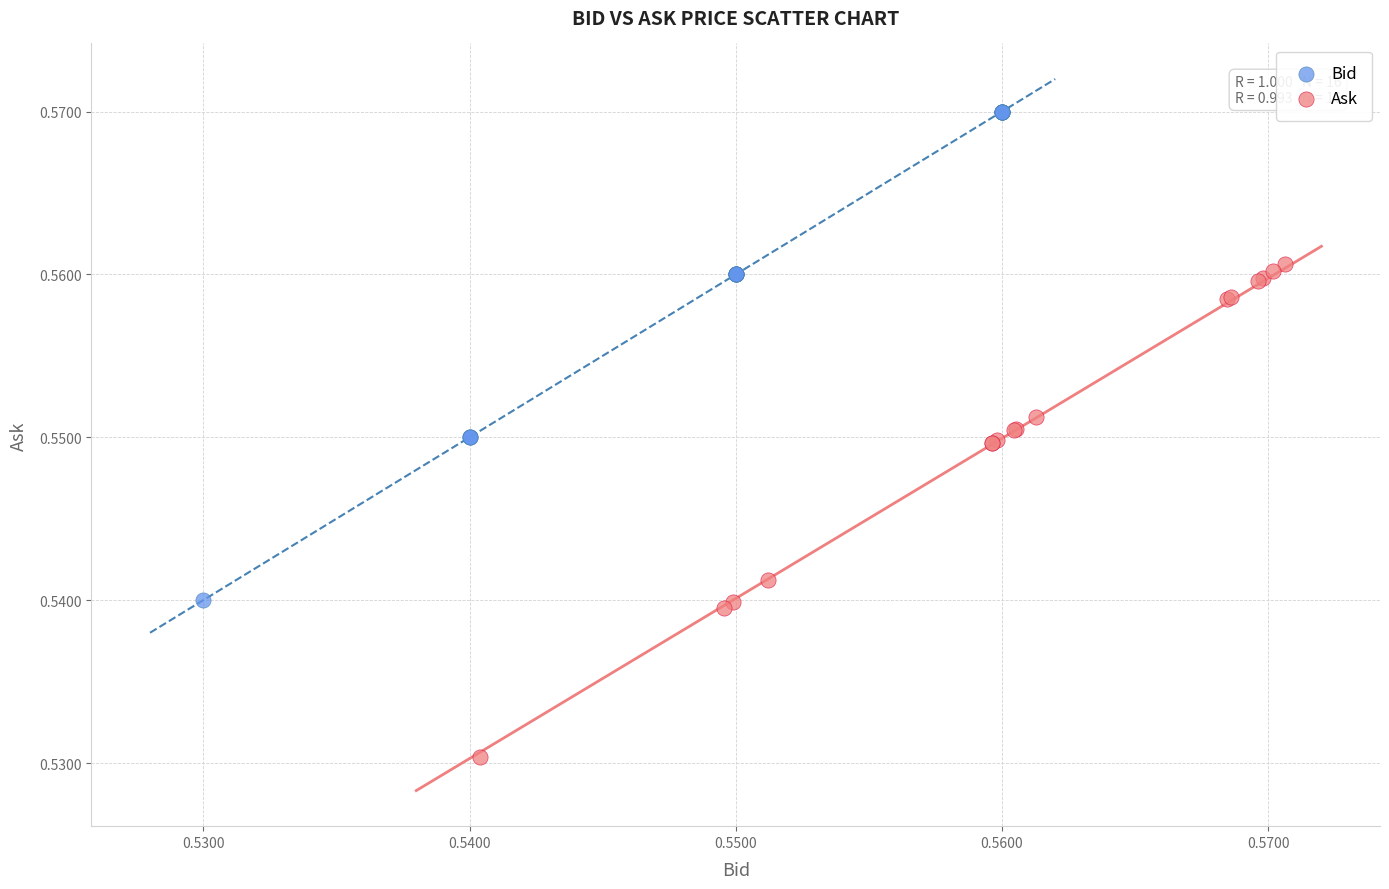

Which series contains the lowest Y value?

Ask